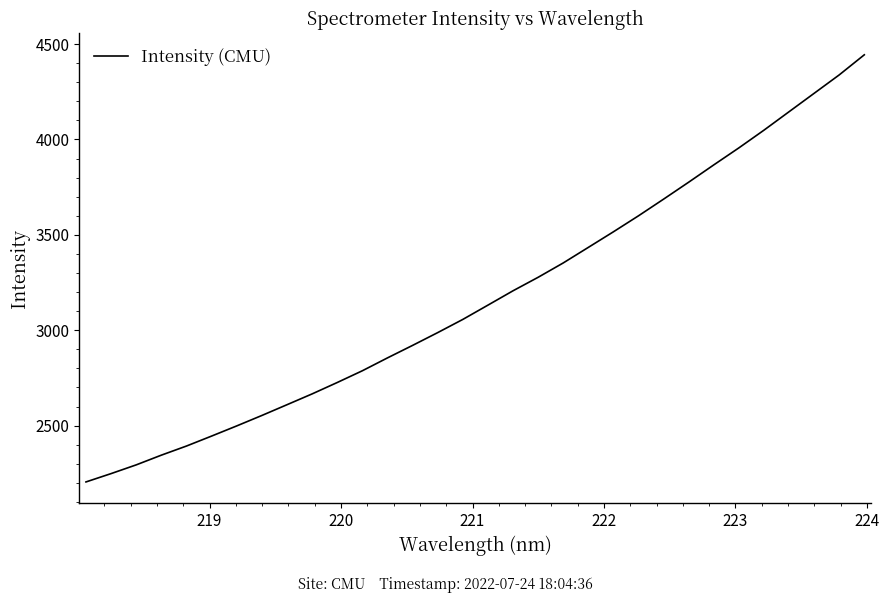

What is the difference between the maximum and minimum values?

2238.5